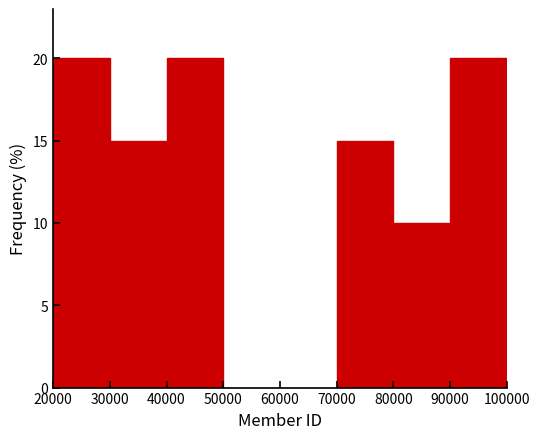

How tall is the bar that spans 20000 to 30000 on the x-axis? The values are not printed on the chart, so give them approximately, as read against the axis.

20